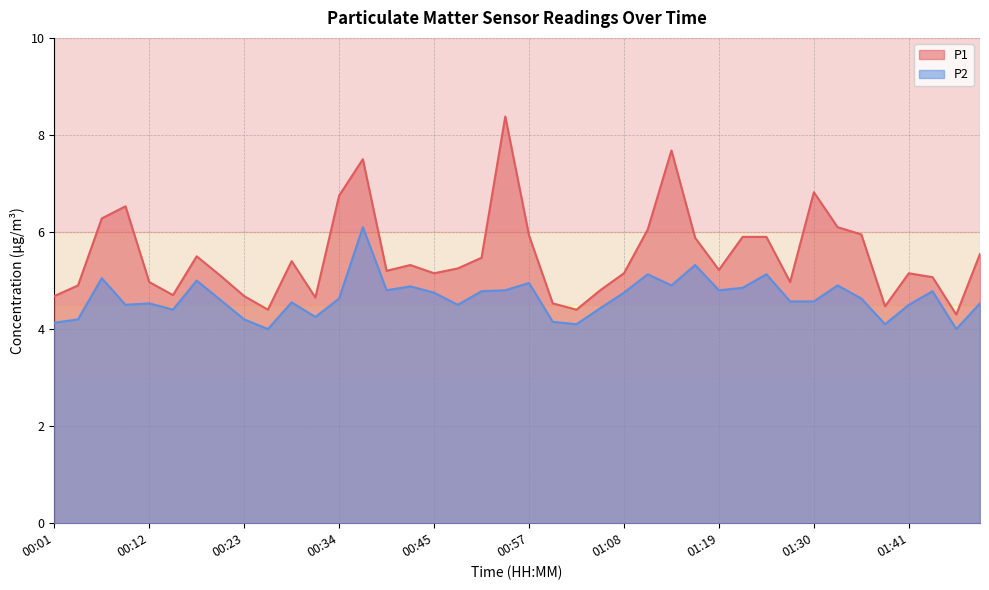

Rank the categories by P2 value from lowest to highest.

00:26, 01:47, 01:02, 01:38, 00:01, 00:59, 00:04, 00:23, 00:32, 00:15, 01:05, 00:10, 00:48, 01:41, 00:12, 01:50, 00:29, 01:27, 01:30, 00:21, 00:34, 01:35, 00:45, 01:08, 00:51, 01:44, 00:40, 00:54, 01:19, 01:21, 00:43, 01:13, 01:32, 00:57, 00:18, 00:07, 01:10, 01:24, 01:16, 00:37